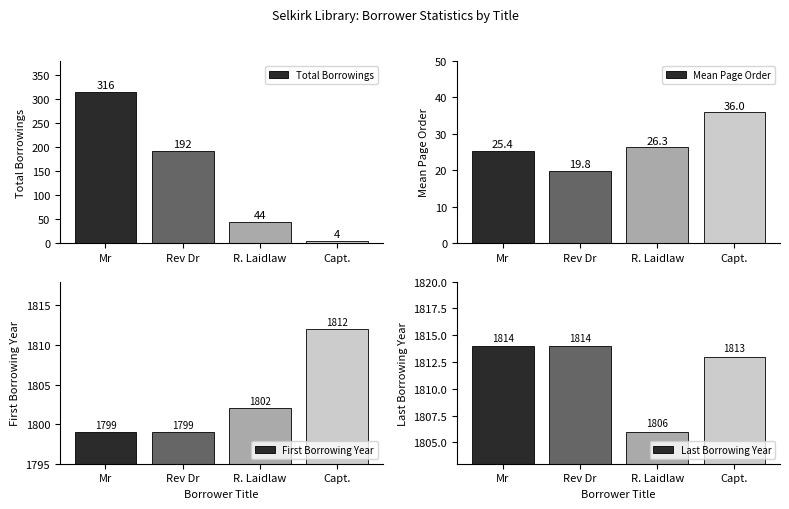

Which has a higher value, Rev Dr or R. Laidlaw?

Rev Dr